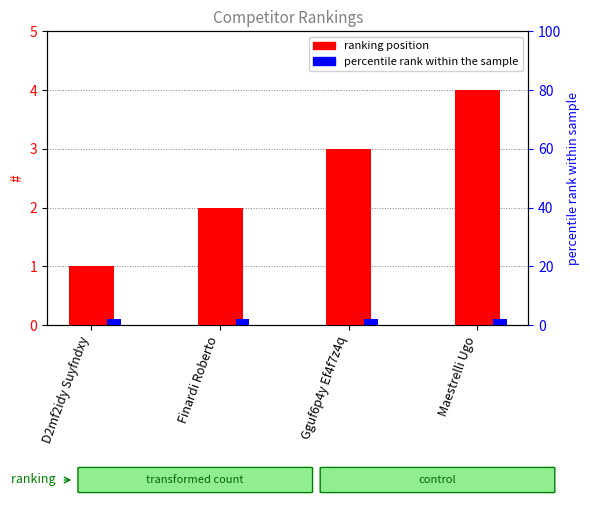

Reading right to left, list all the values displayed in this chart.

#: 4	3	2	1
percentile rank within the sample: 2	2	2	2